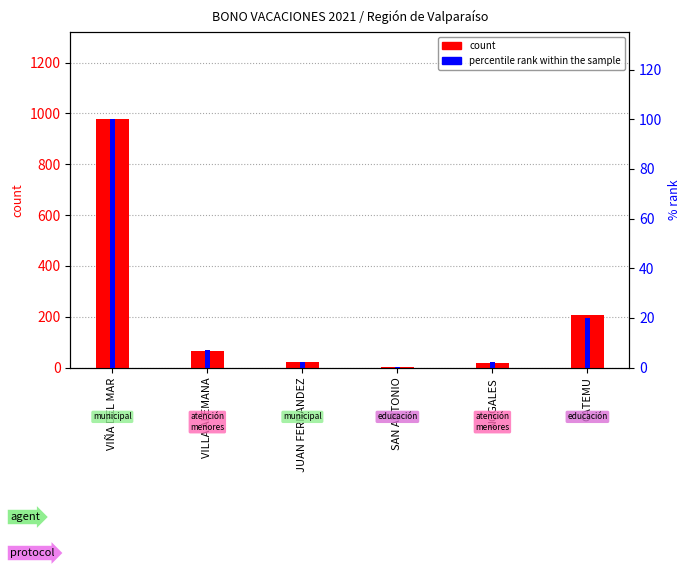

Count the number of data series in this chart.

2